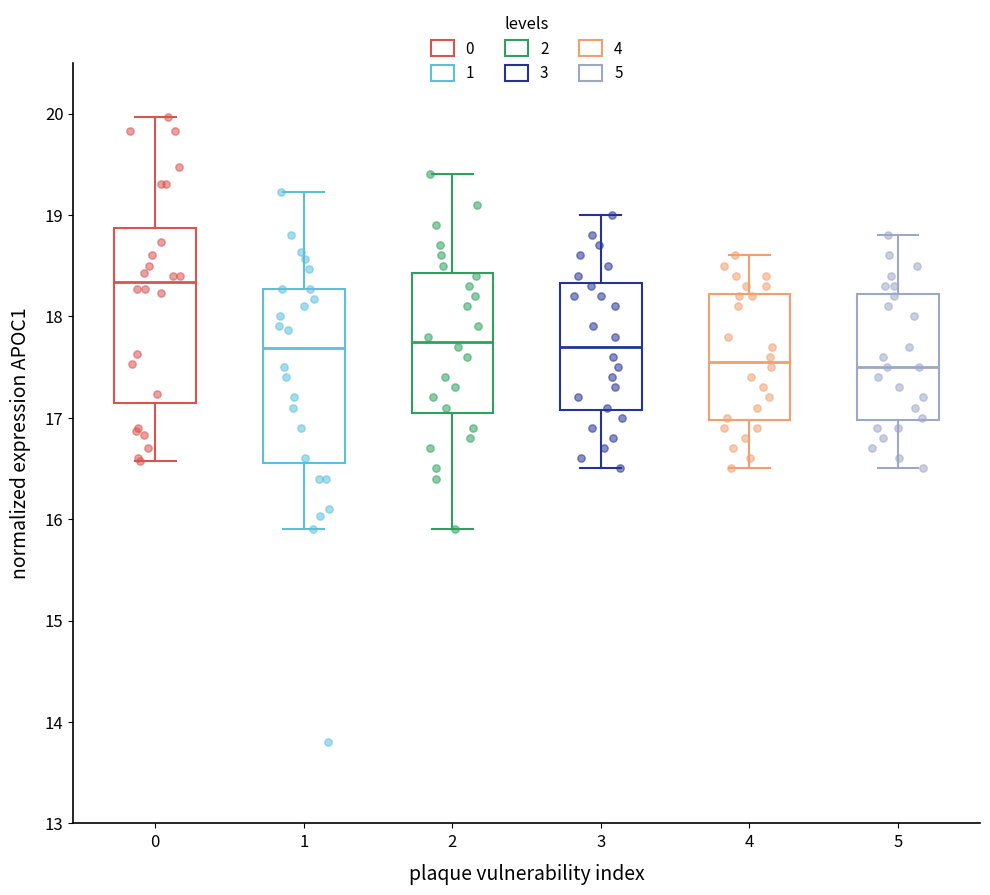

Reading left to right, transcribe this box plot: for each box, give where its median line is, the range the box spans, and where its two whiskers end, as read against the y-axis. The values are not printed on the chart, so give them approximately, as read against the axis.

0: median 18.3, box 17.1 to 18.9, whiskers 16.6 to 20.0
1: median 17.7, box 16.6 to 18.3, whiskers 15.9 to 19.2
2: median 17.8, box 17.1 to 18.4, whiskers 15.9 to 19.4
3: median 17.7, box 17.1 to 18.3, whiskers 16.5 to 19.0
4: median 17.6, box 17.0 to 18.2, whiskers 16.5 to 18.6
5: median 17.5, box 17.0 to 18.2, whiskers 16.5 to 18.8